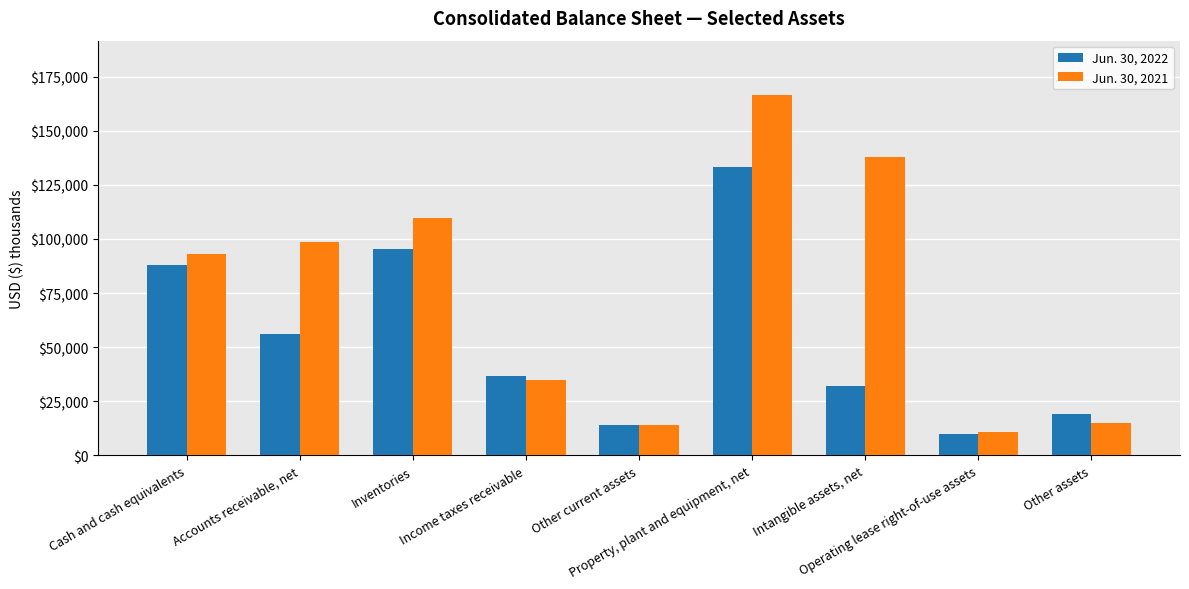

Does the chart contain any negative values?

No